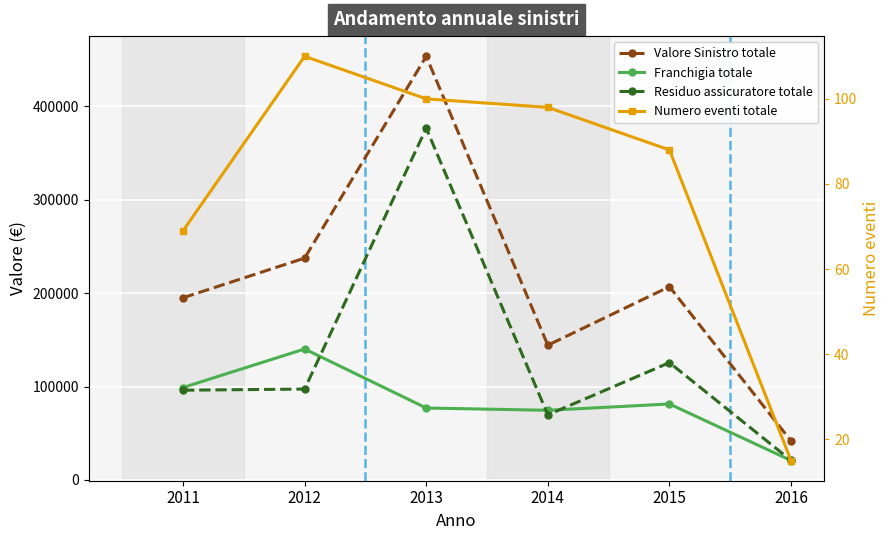

True or false: Valore Sinistro totale and Numero eventi totale cross at least once.

False